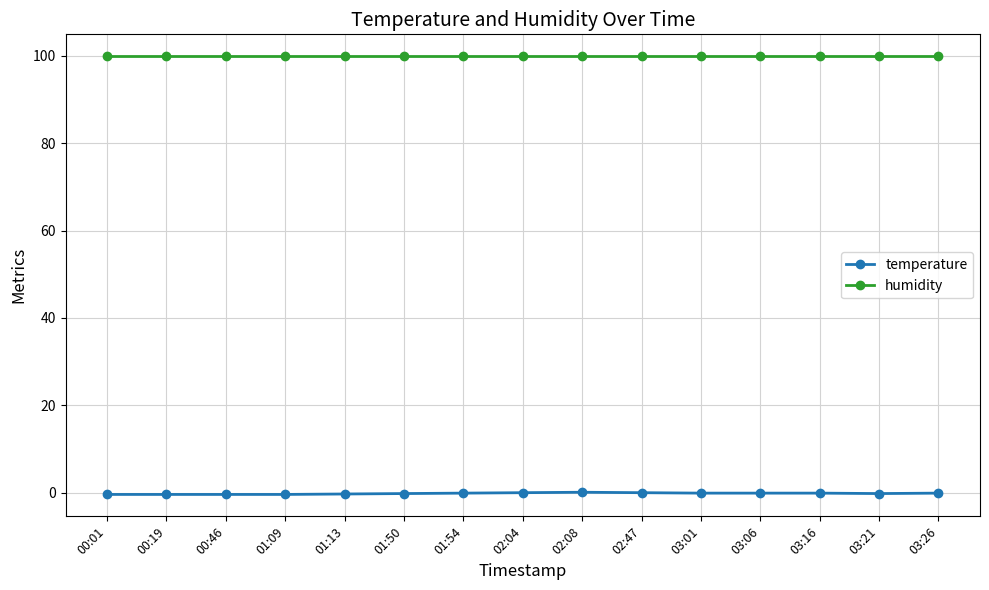

Is the value of humidity at 02:04 greater than the value of temperature at 00:46?

Yes